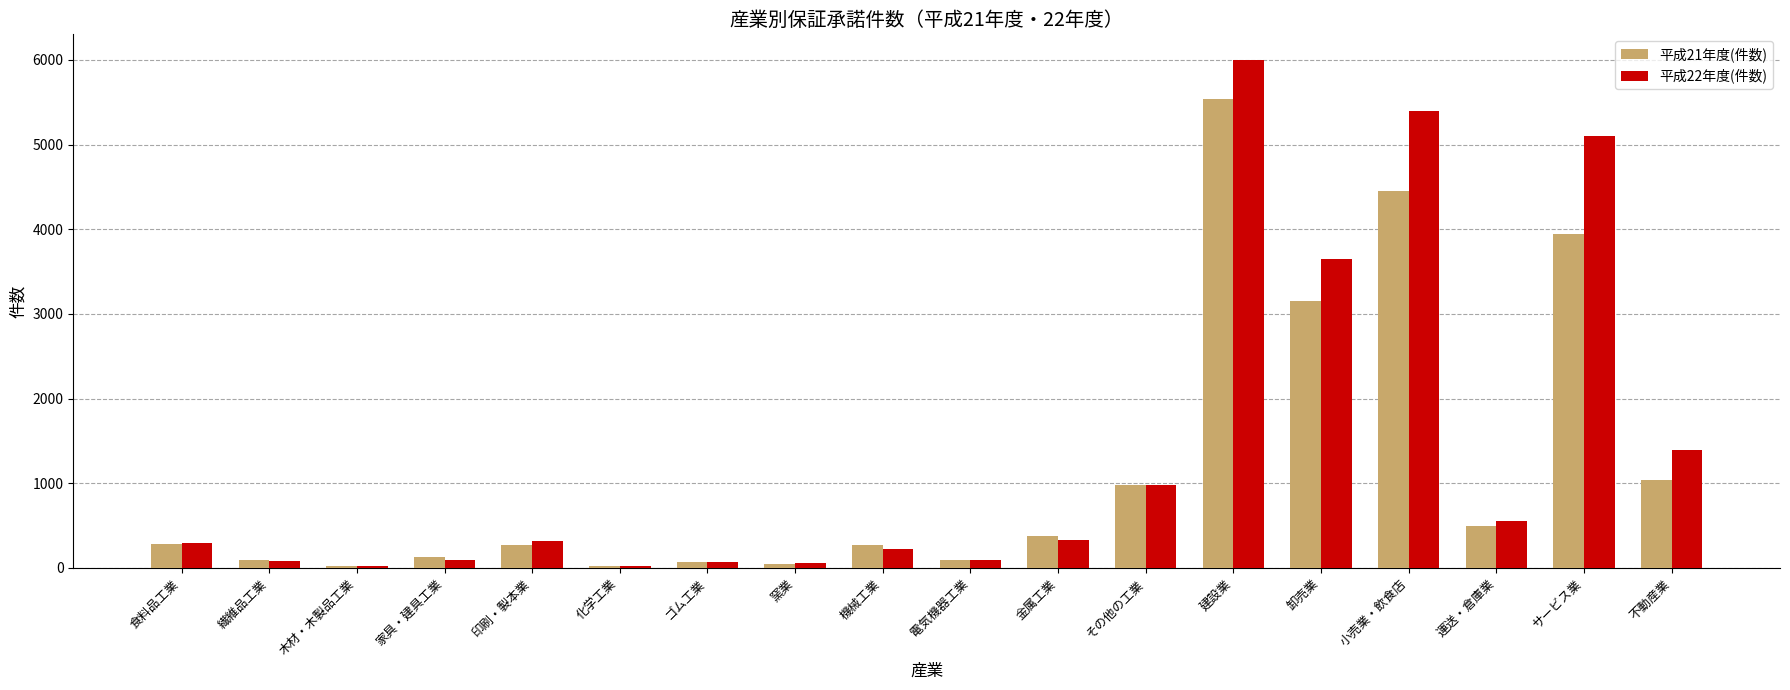

What is the greatest value displayed?

6003